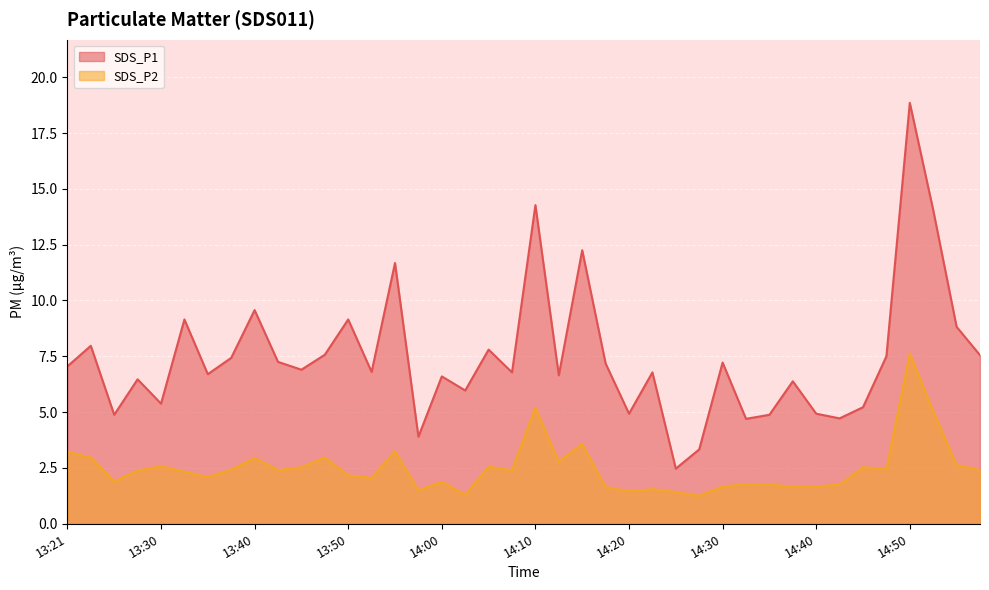

Where does the SDS_P1 series first go above 6?

13:21